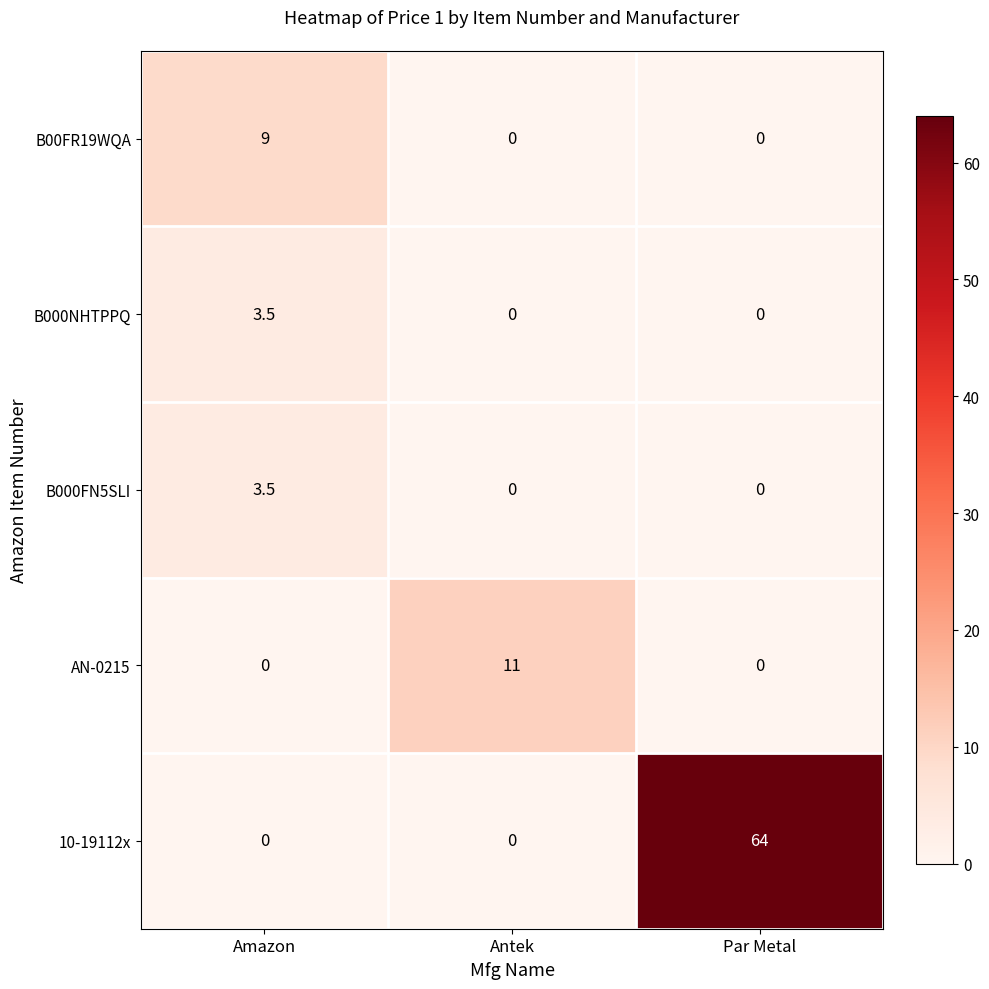

Reading left to right, extract all data points from this chart.

B00FR19WQA: Amazon=9.0	Antek=0.0	Par Metal=0.0
B000NHTPPQ: Amazon=3.5	Antek=0.0	Par Metal=0.0
B000FN5SLI: Amazon=3.5	Antek=0.0	Par Metal=0.0
AN-0215: Amazon=0.0	Antek=11.0	Par Metal=0.0
10-19112x: Amazon=0.0	Antek=0.0	Par Metal=64.0